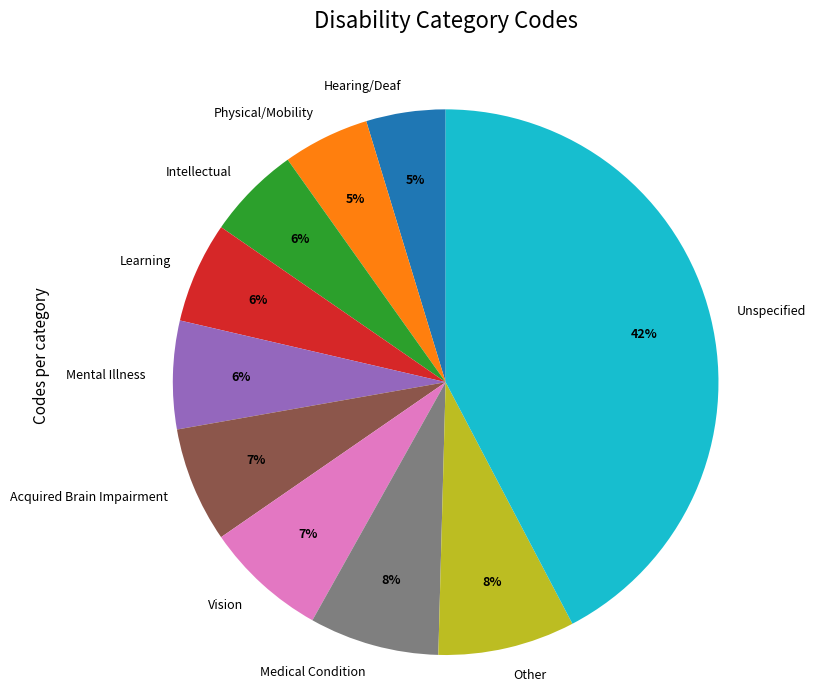

Which slice is the largest?

Unspecified